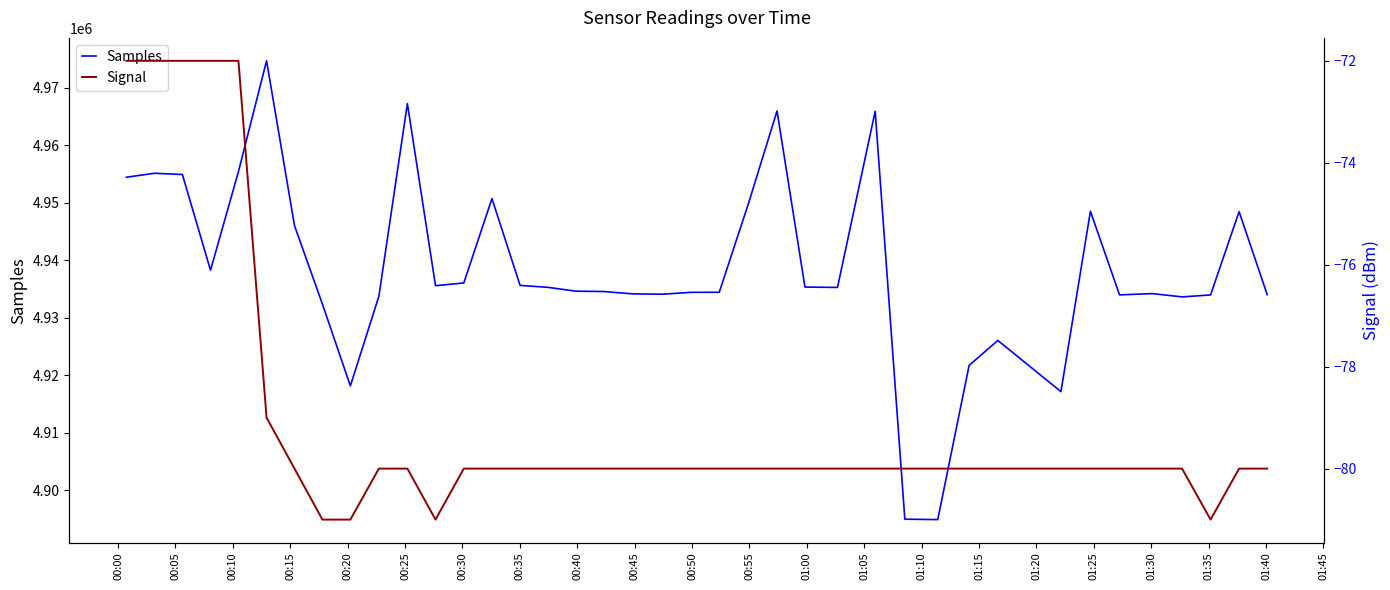

How many data points in Samples are above 4935287?

19